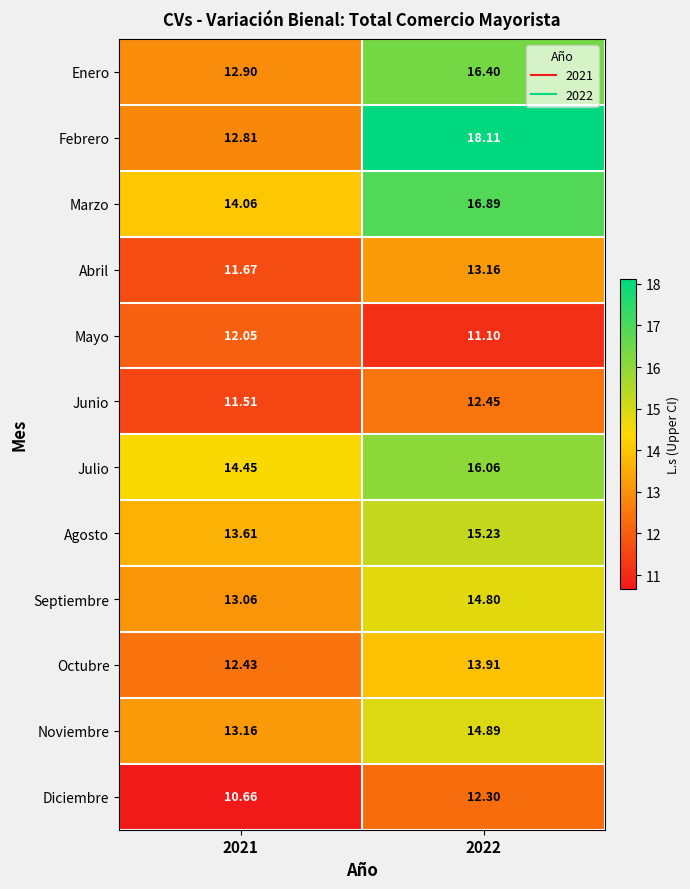

Which series has the largest total across all categories?

Marzo